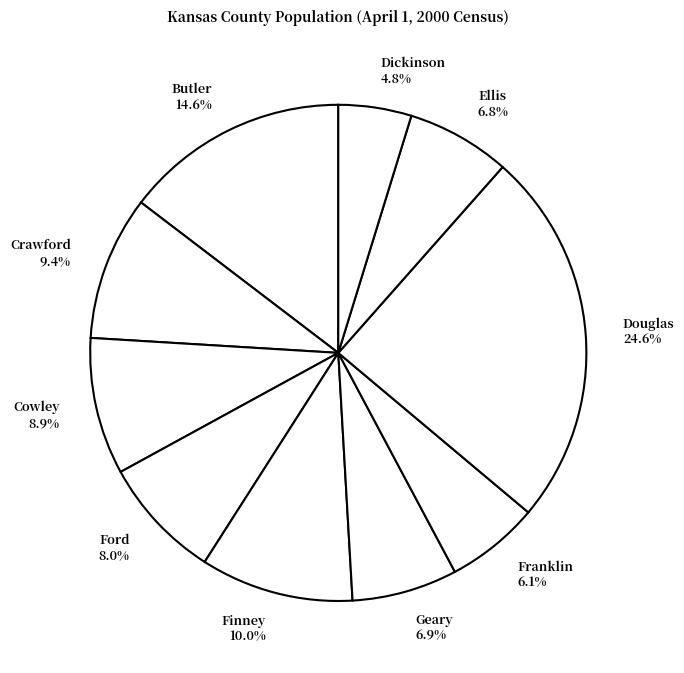

Is it true that Ford is 14% of the pie?

False